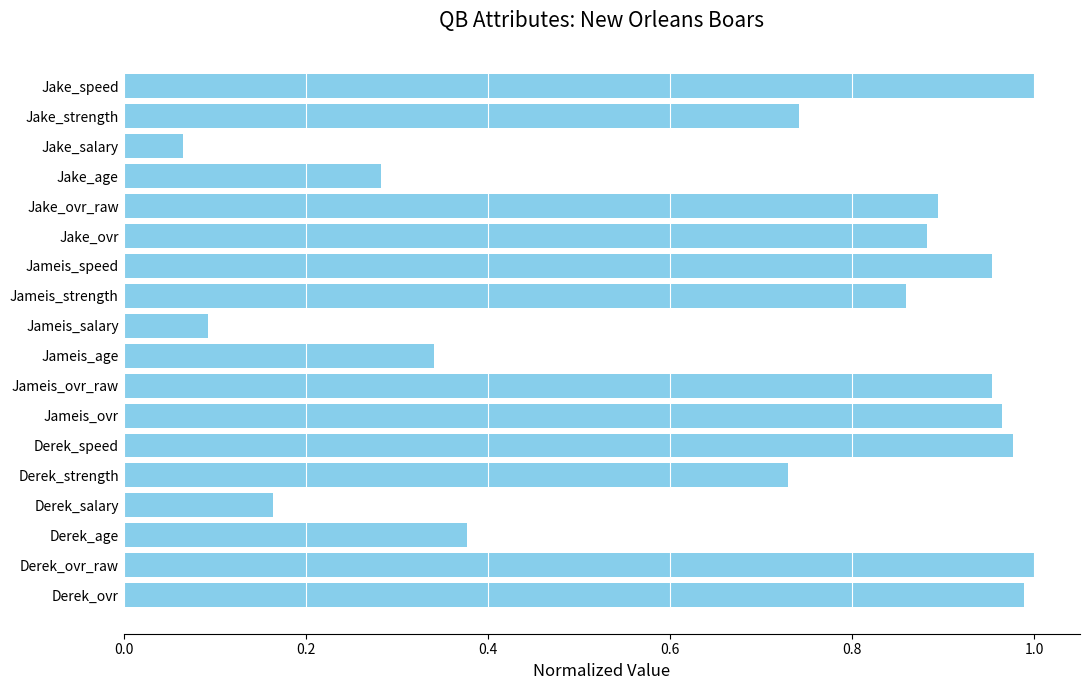

At which label is the value closest to 0?

Jake_salary